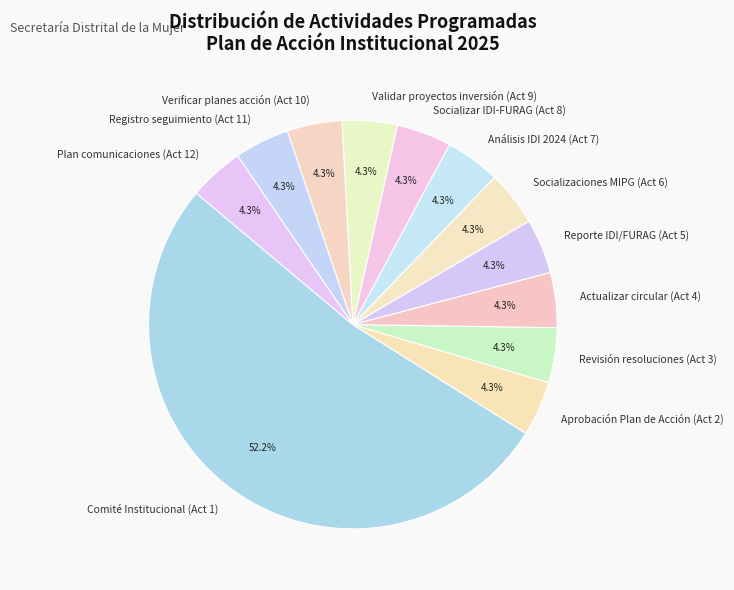

To the nearest percent, what is the average slice percentage?

8%